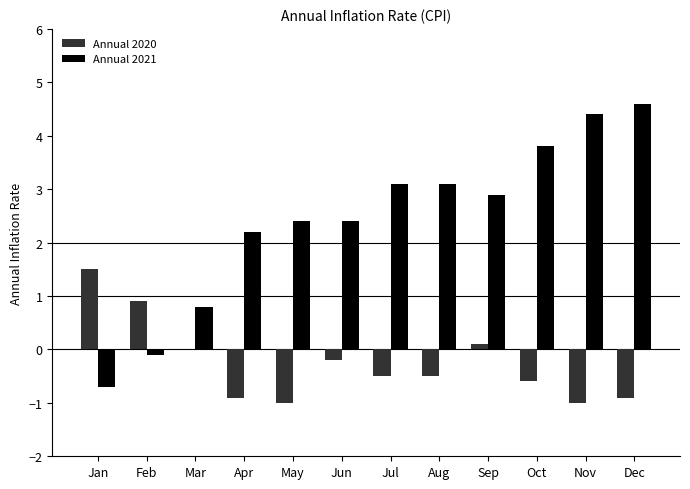

Which label corresponds to the largest value in the chart?

Dec